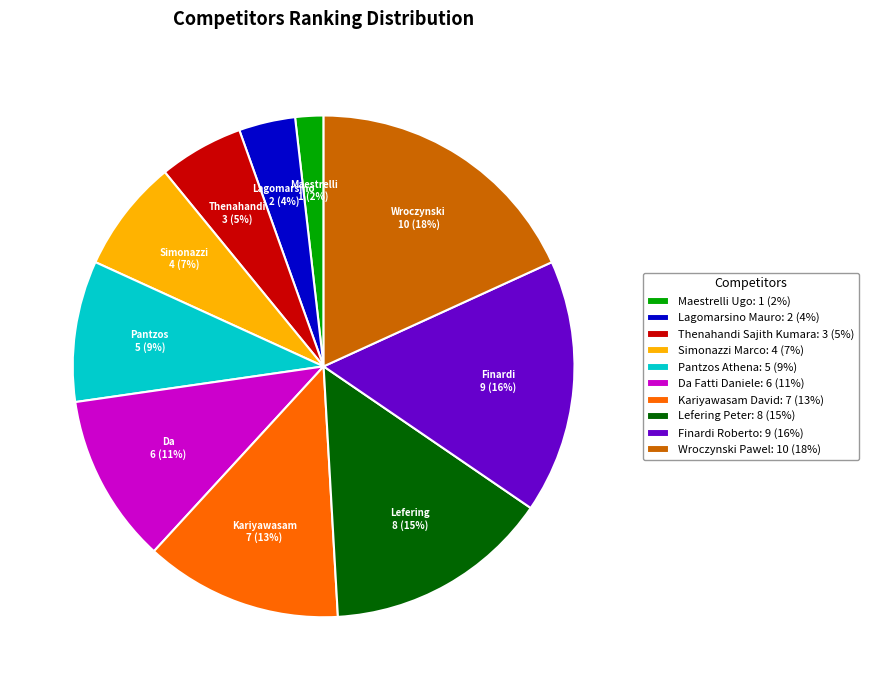

To the nearest percent, what is the combined percentage of Wroczynski Pawel and Lagomarsino Mauro?

22%